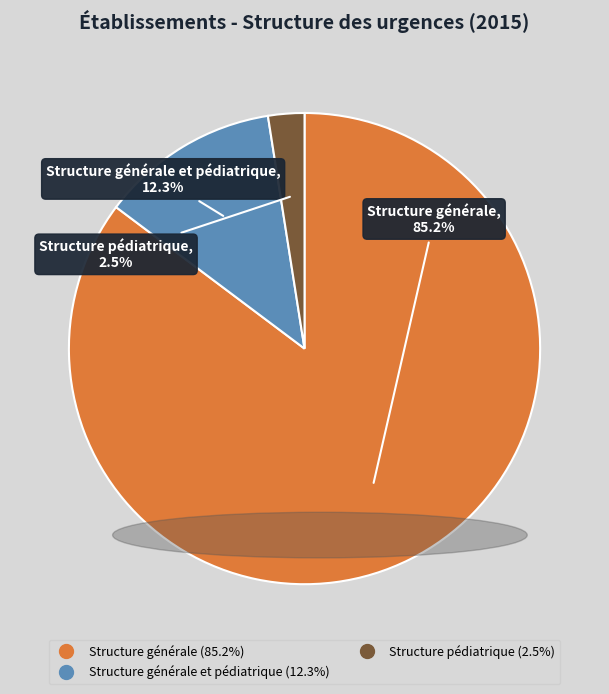

Does any single category account for the majority?

Yes